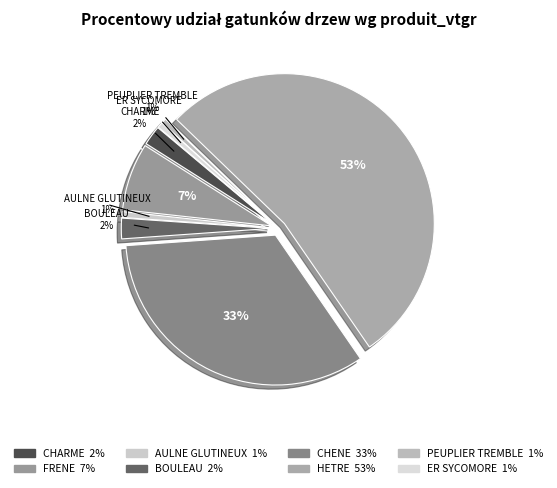

Do HETRE and PEUPLIER TREMBLE together represent more than half of the pie?

Yes